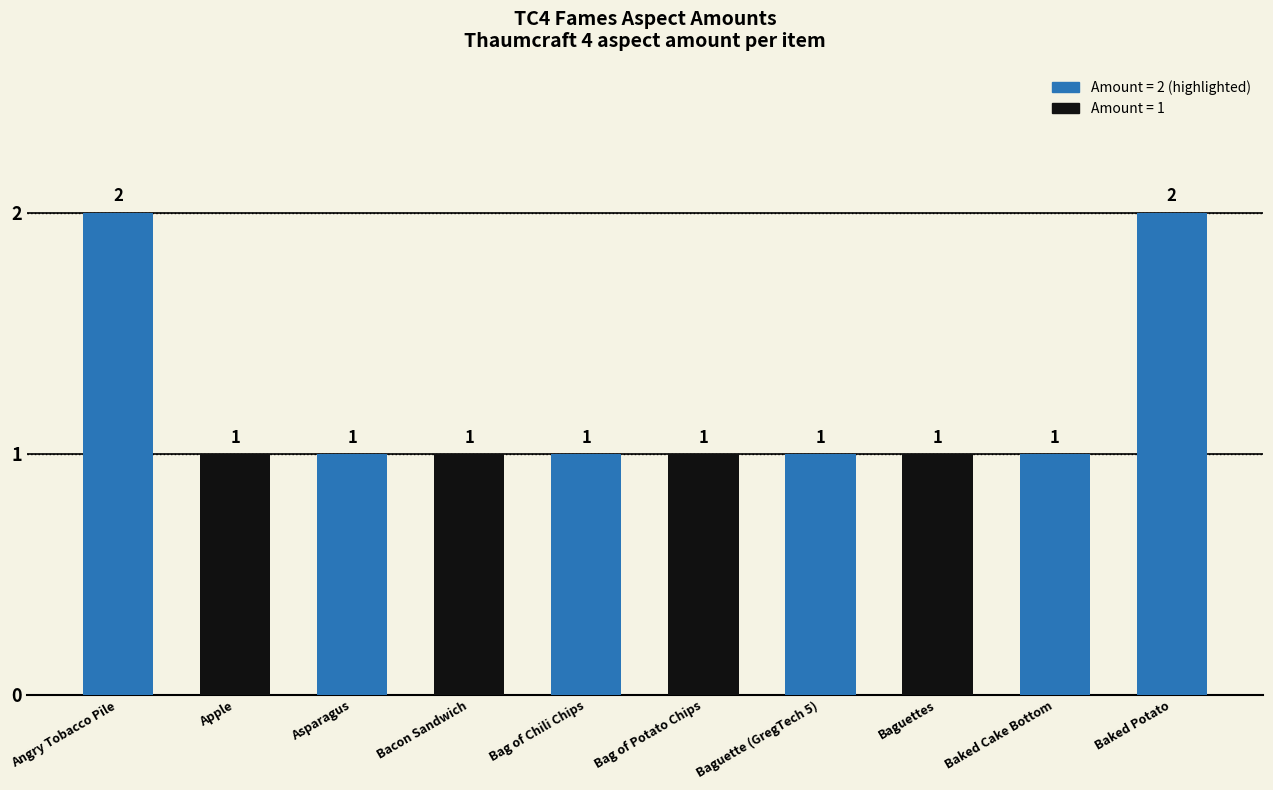

How many values are between 1 and 2?

10